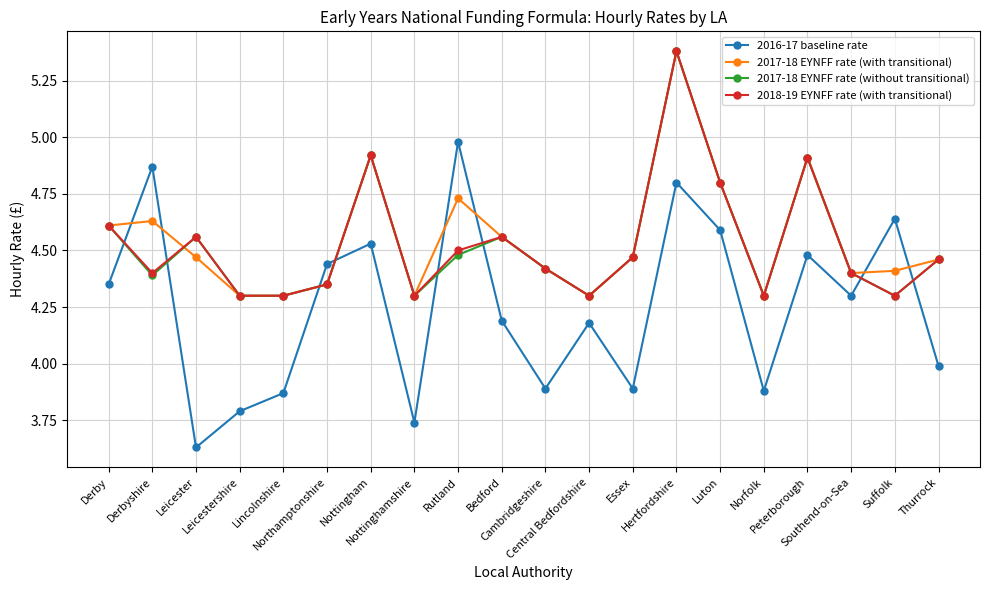

Which series has the largest range (max minus min)?

2016-17 baseline rate